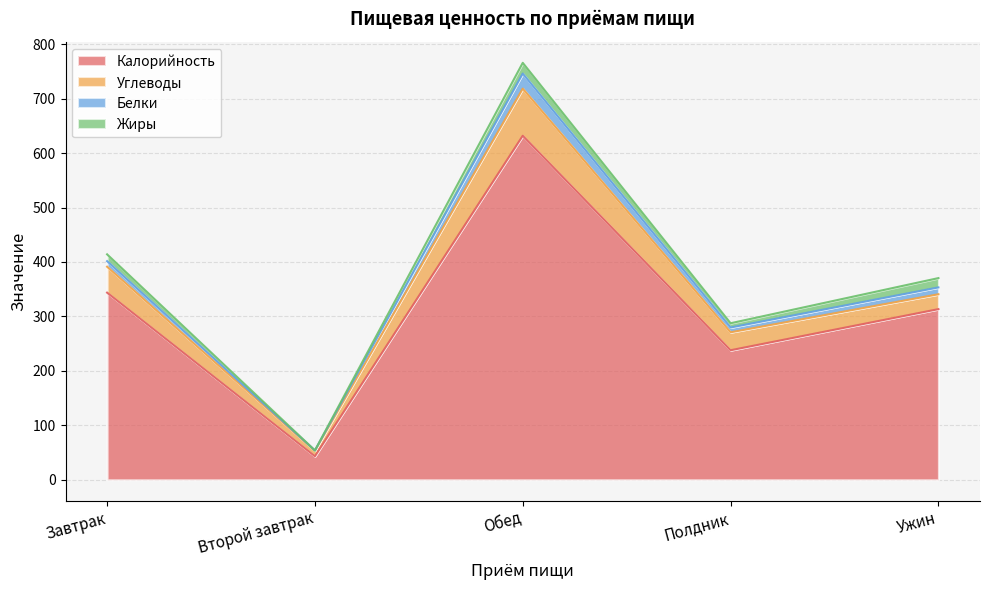

True or false: Калорийность and Белки cross at least once.

False